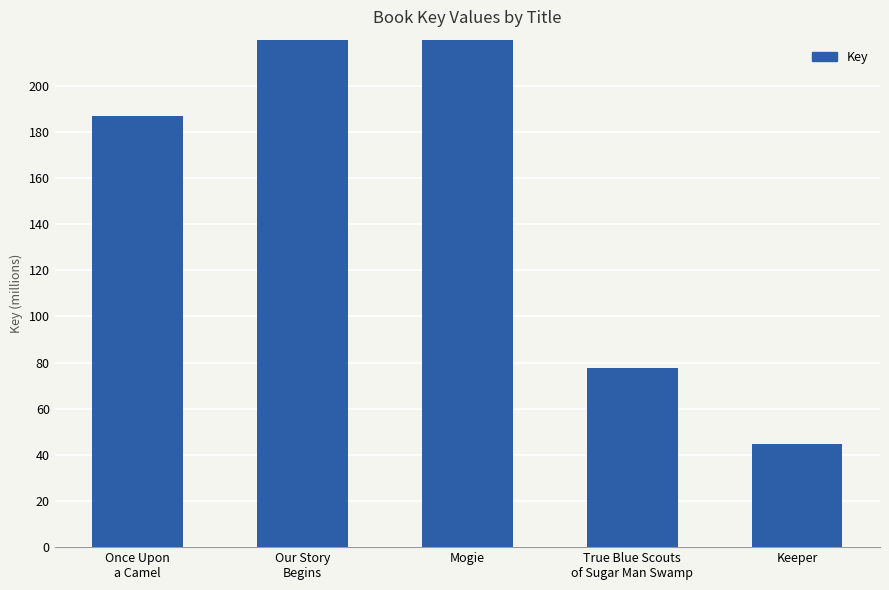

At which category does the chart reach its minimum across all series?

Keeper